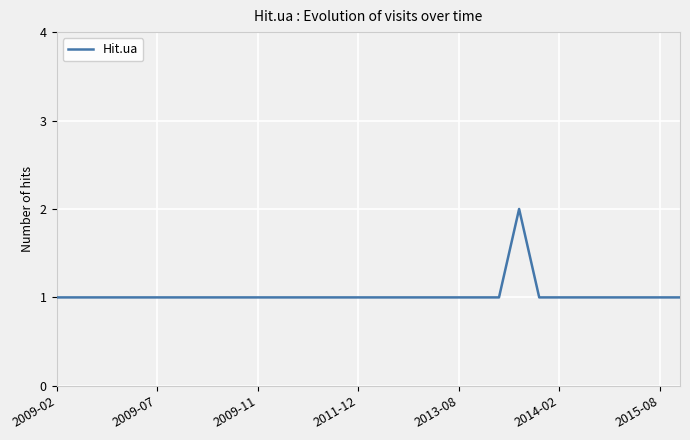

How many lines are shown in the chart?

1